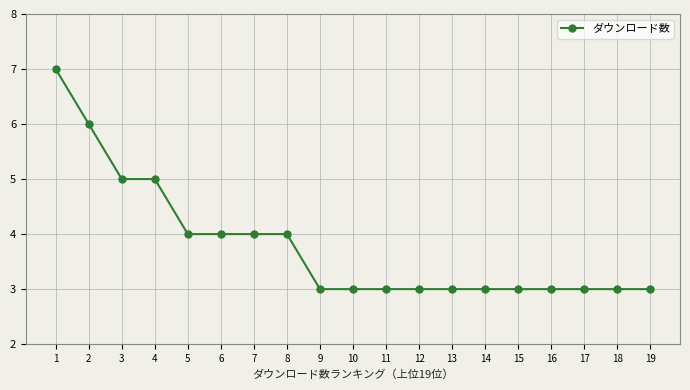

What is the sum of the values at 6 and 19?

7